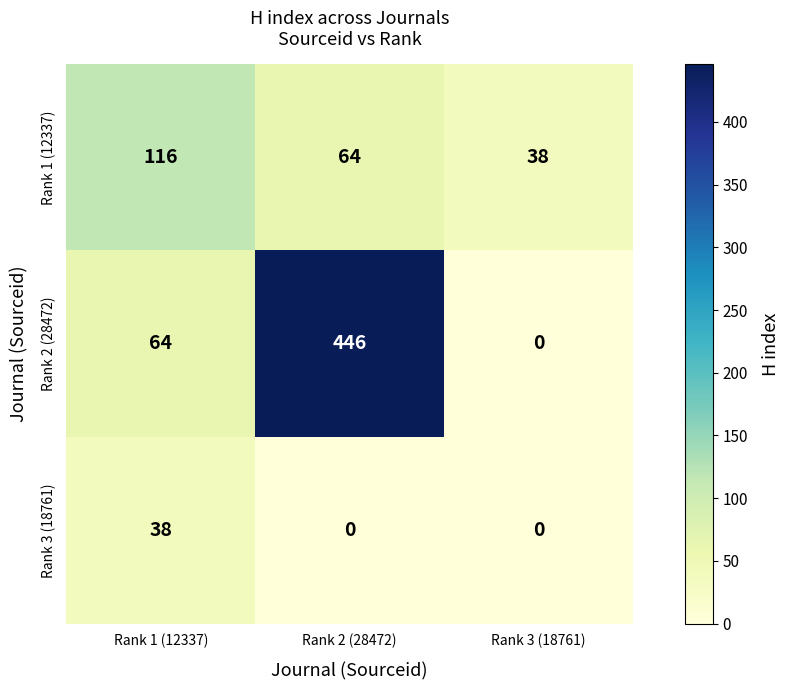

Which series has the largest total across all categories?

Rank 2 (28472)